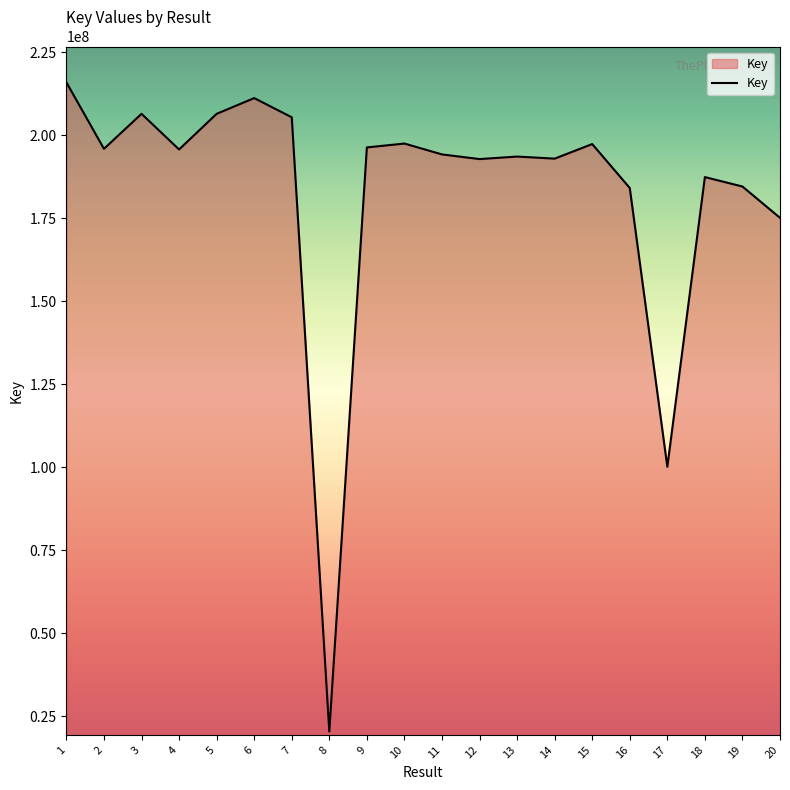

What value does the data have at 13, to the nearest 50?

193625200